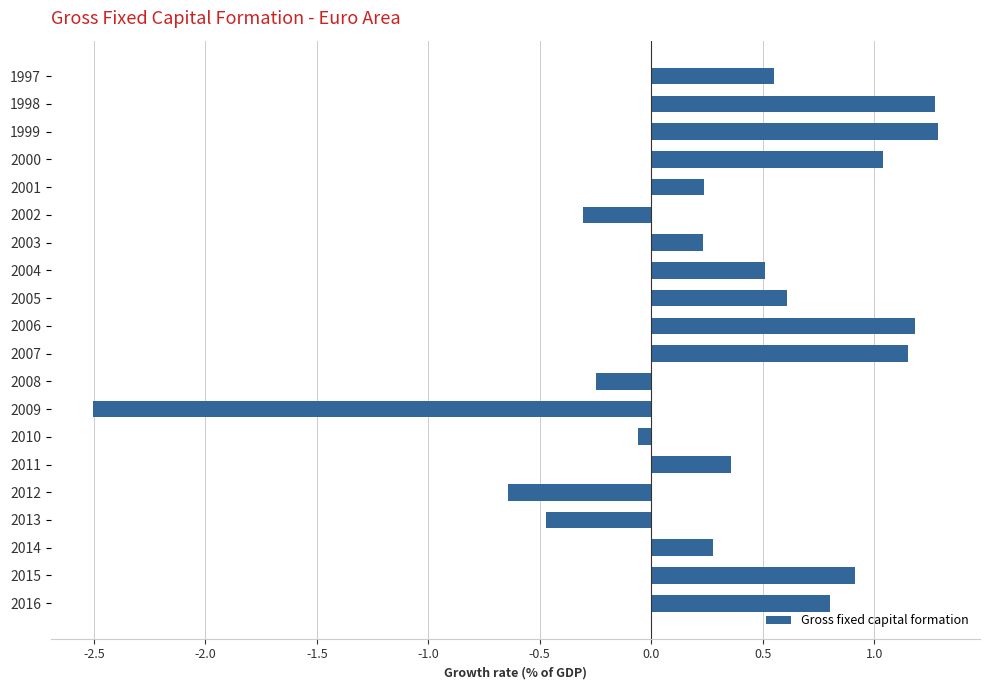

The chart shows a value of 1.3 at 1999. True or false?

True